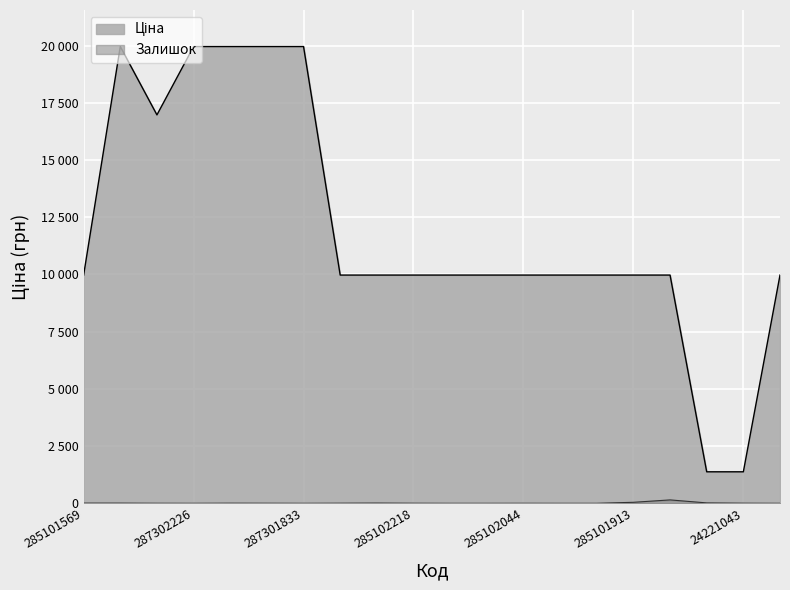

The Ціна series shows 13597.8 at 285101913. True or false?

False